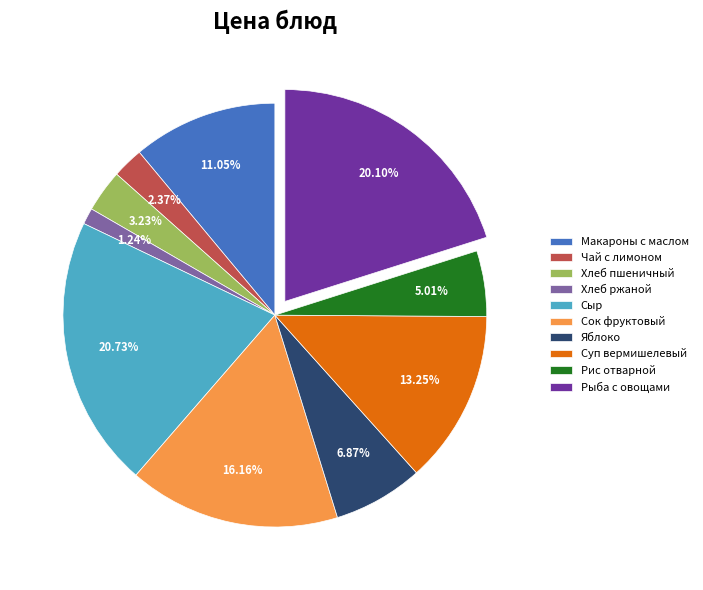

Rank the categories by value from highest to lowest.

Сыр, Рыба с овощами, Сок фруктовый, Суп вермишелевый, Макароны с маслом, Яблоко, Рис отварной, Хлеб пшеничный, Чай с лимоном, Хлеб ржаной